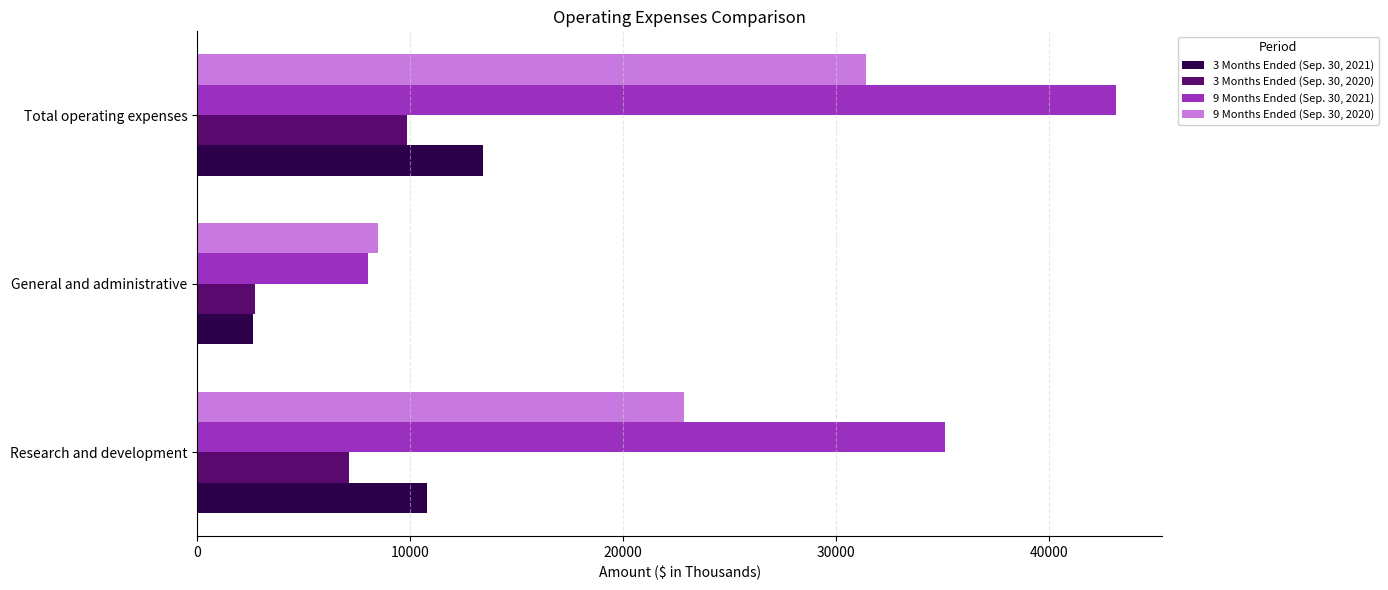

What is the maximum value shown in the chart?

43172